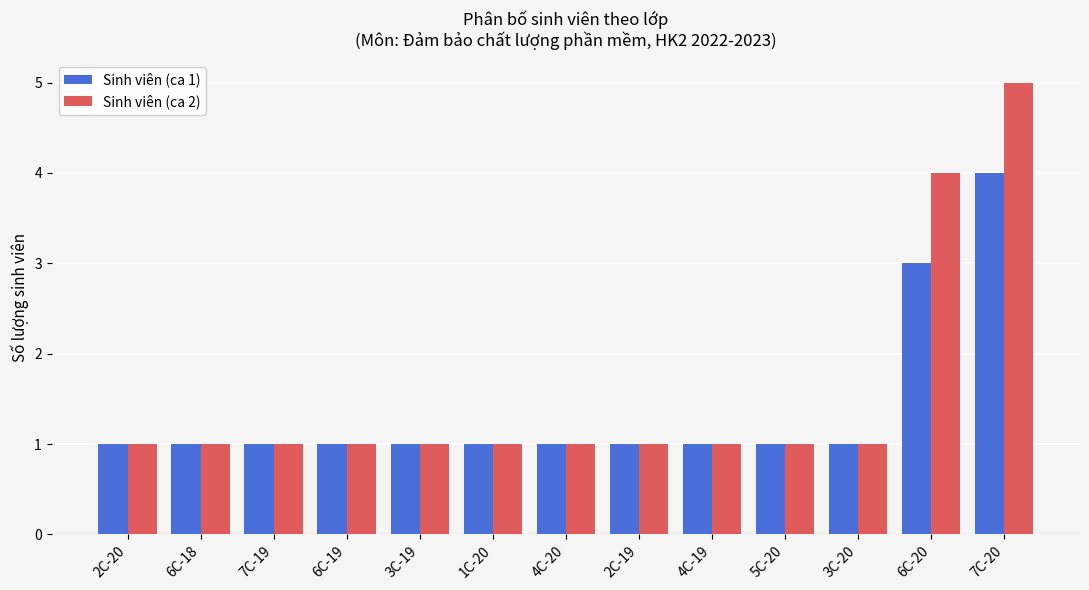

Which series has the largest total across all categories?

Sinh viên (ca 2)